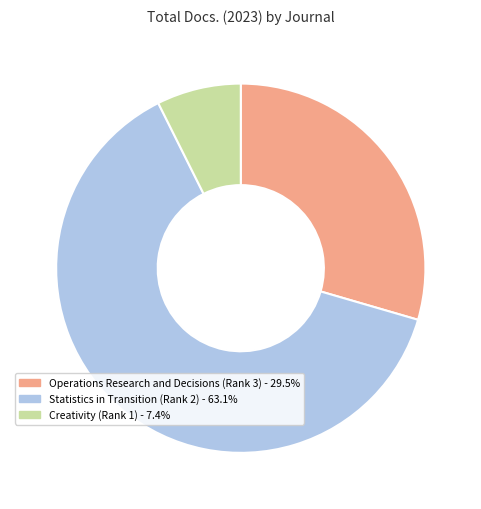

Which category has the smallest portion of the pie?

Creativity (Rank 1)